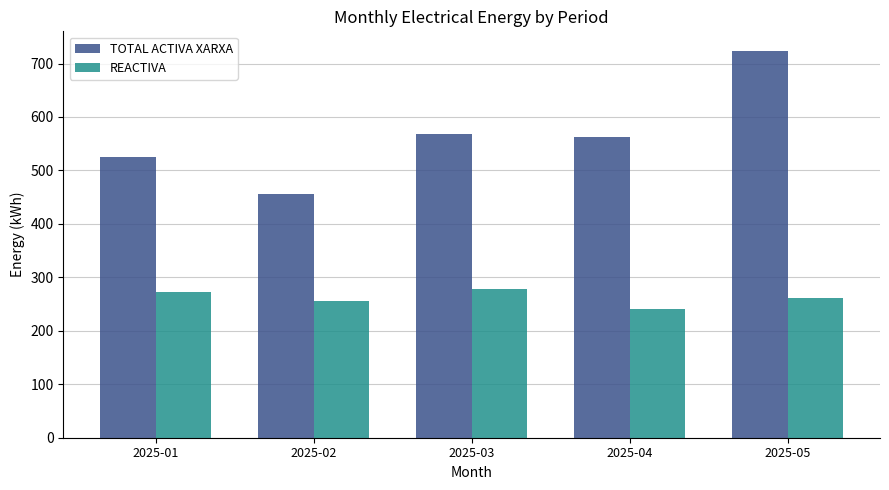

Does the chart contain any negative values?

No